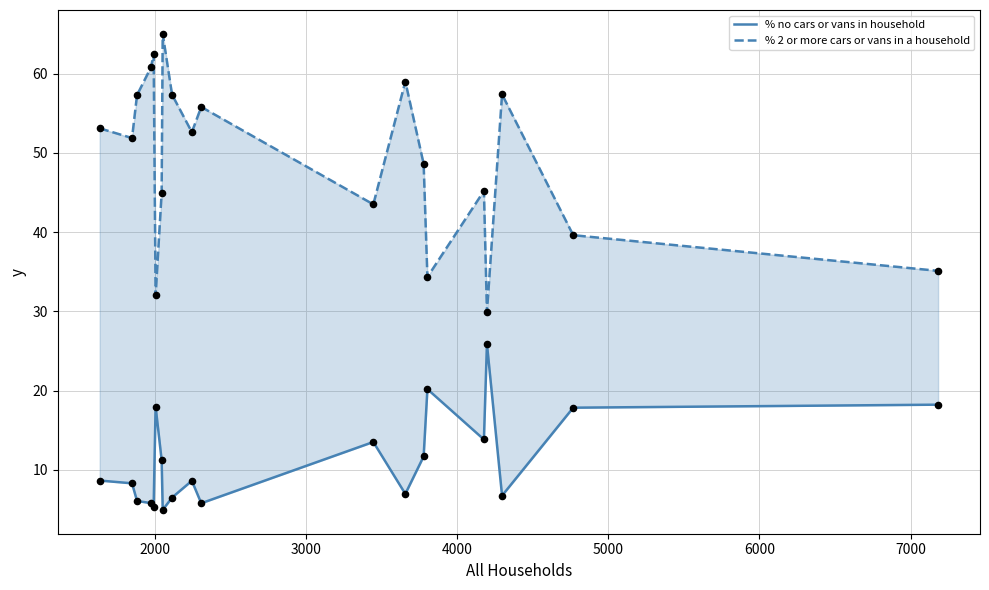

Which series contains the highest Y value?

% 2 or more cars or vans in a household